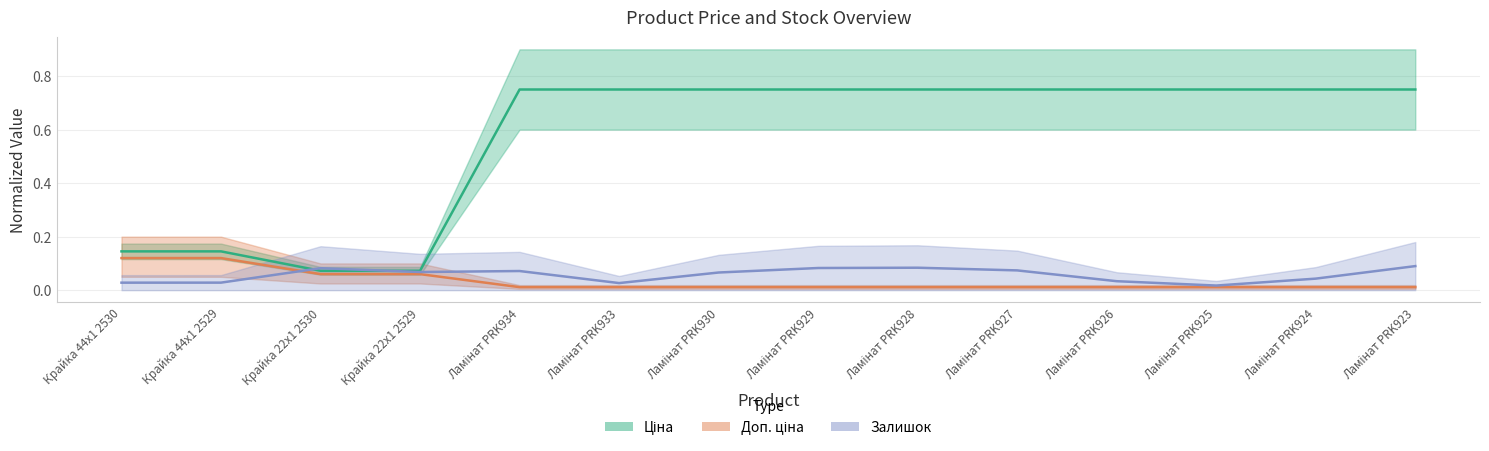

What is the label of the 7th point from the right?

Ламінат PRK929